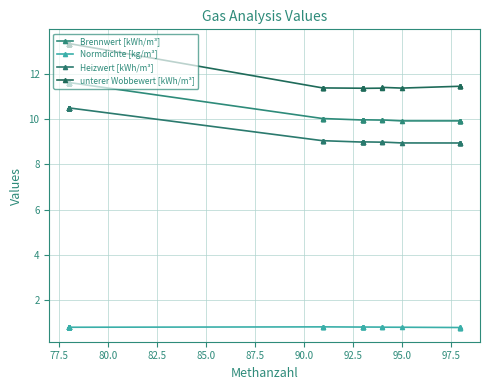

Rank the series by their maximum value, from lowest to highest.

Normdichte [kg/m³], Heizwert [kWh/m³], Brennwert [kWh/m³], unterer Wobbewert [kWh/m³]